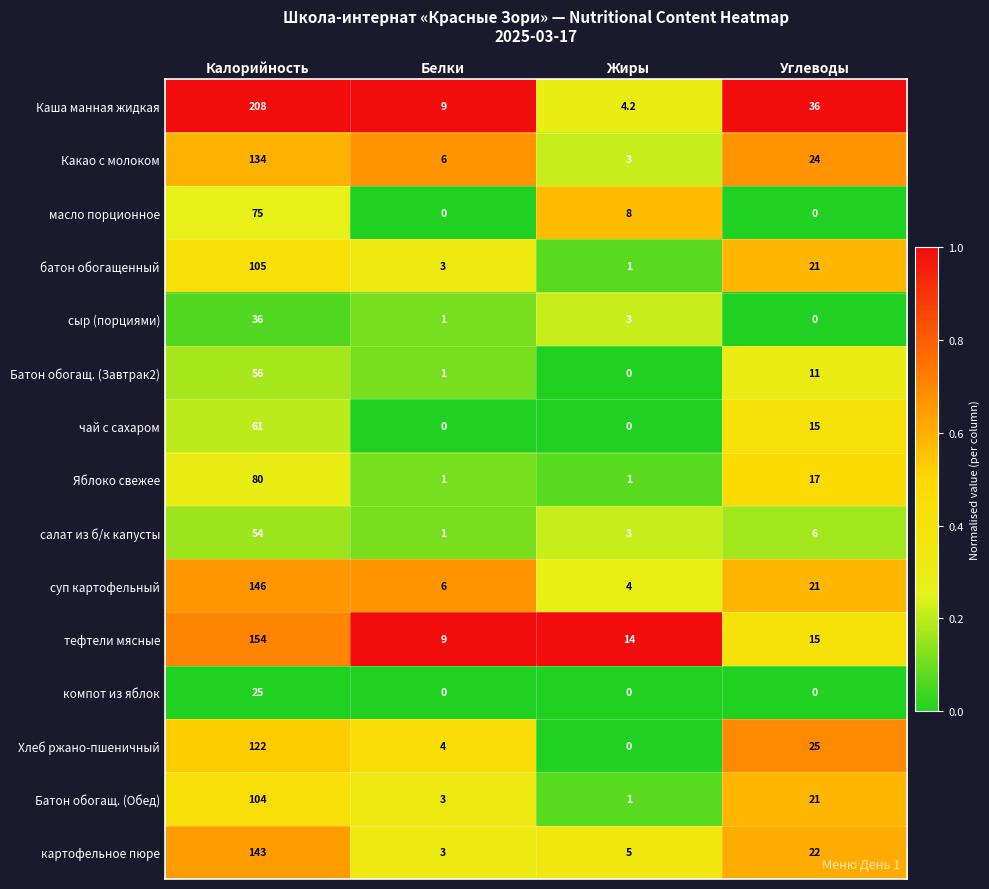

Where does the масло порционное series first go above 8?

Калорийность